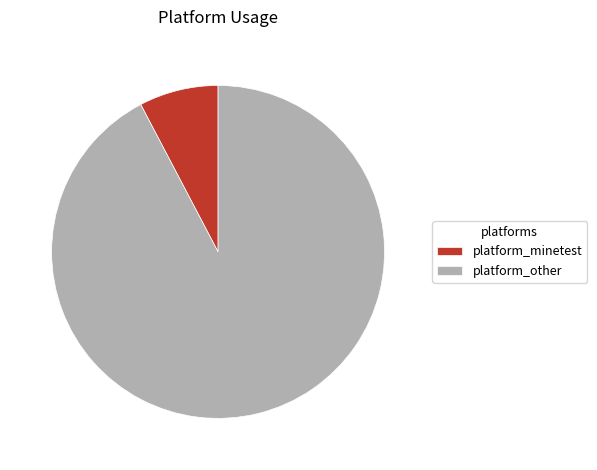

Rank the categories by value from highest to lowest.

platform_other, platform_minetest